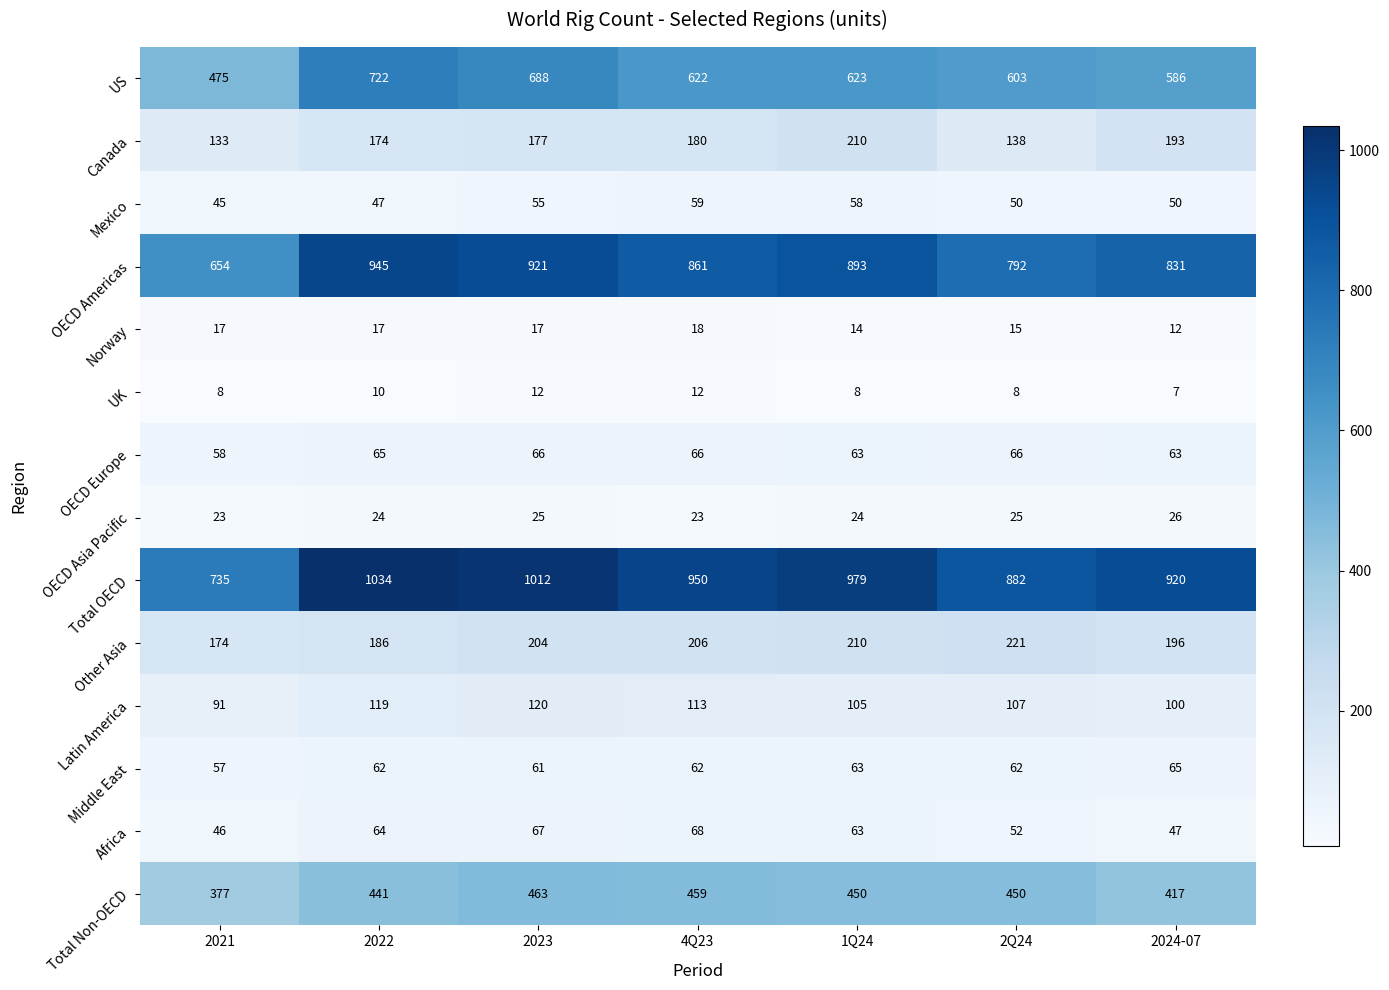

What is the smallest value displayed?

7